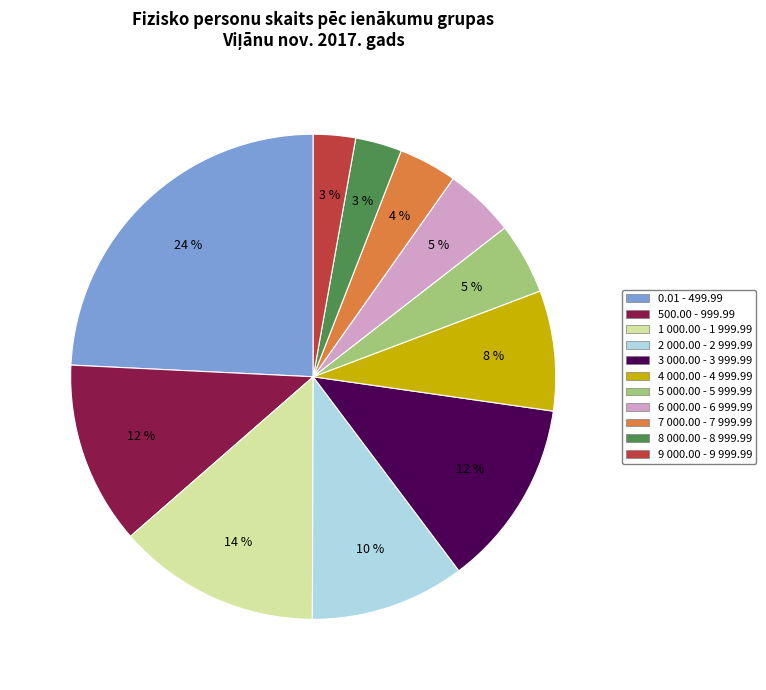

Is 5 000.00 - 5 999.99 the majority of the pie?

No